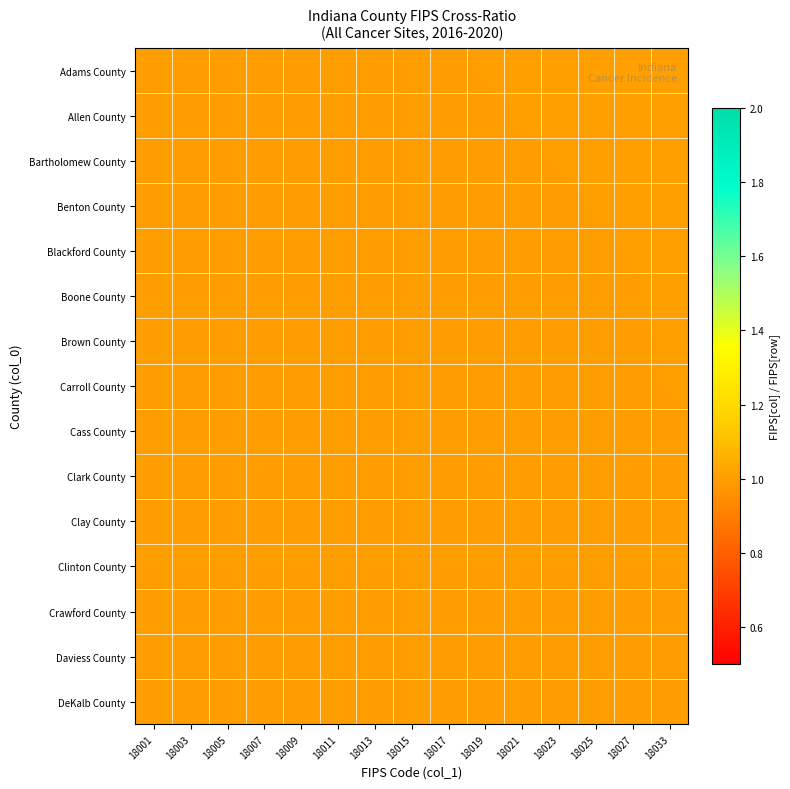

What is the total value across all series at 18025?

15.0